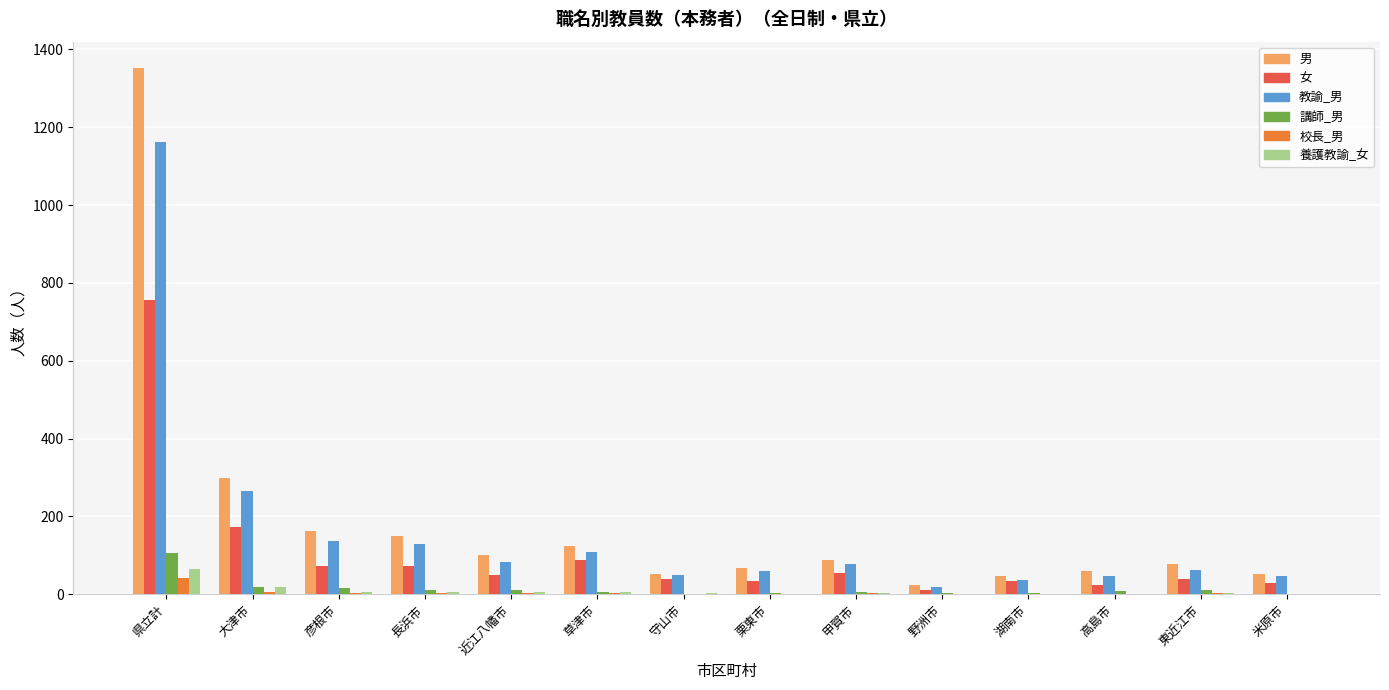

How many data points does each series have?

14